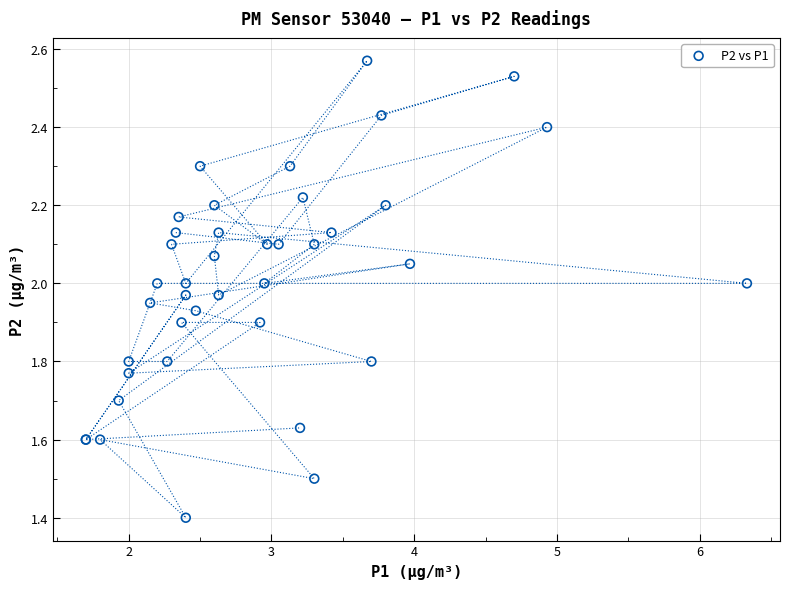

What Y value in the scatter plot is closest to 1?

1.4